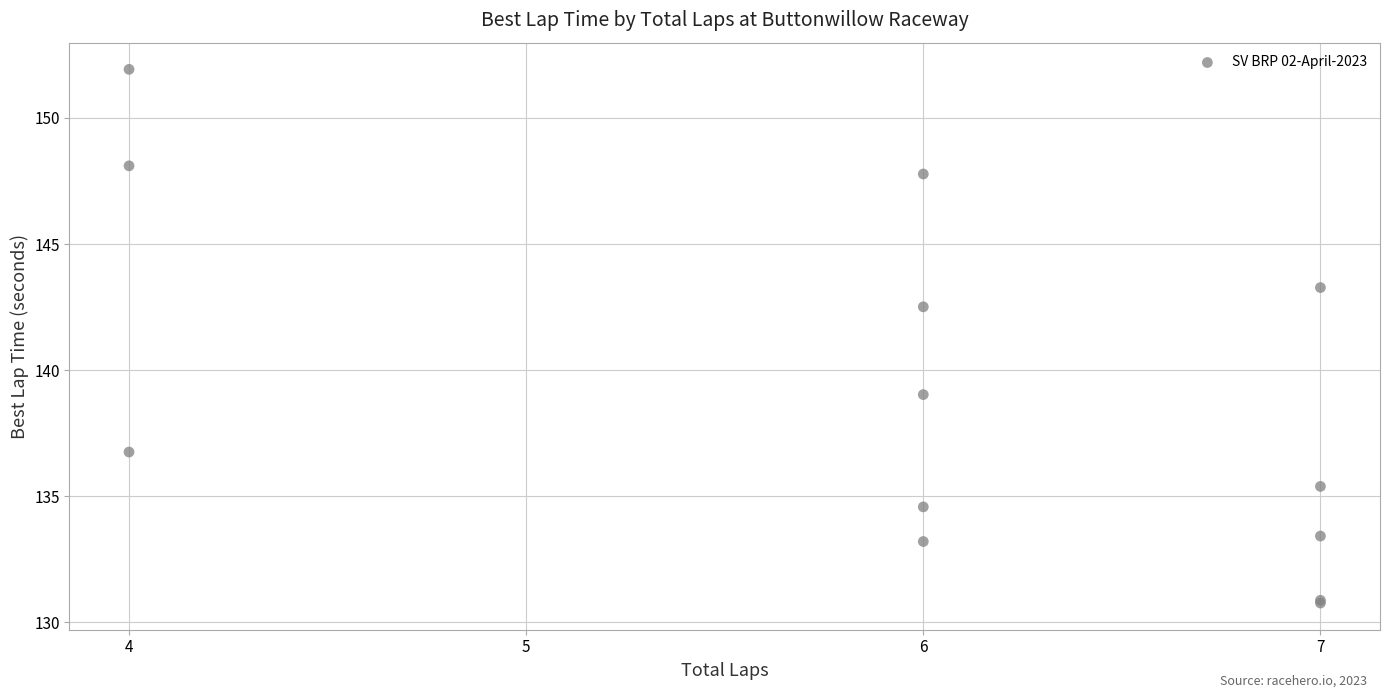

What Y value in the scatter plot is closest to 141?

142.5